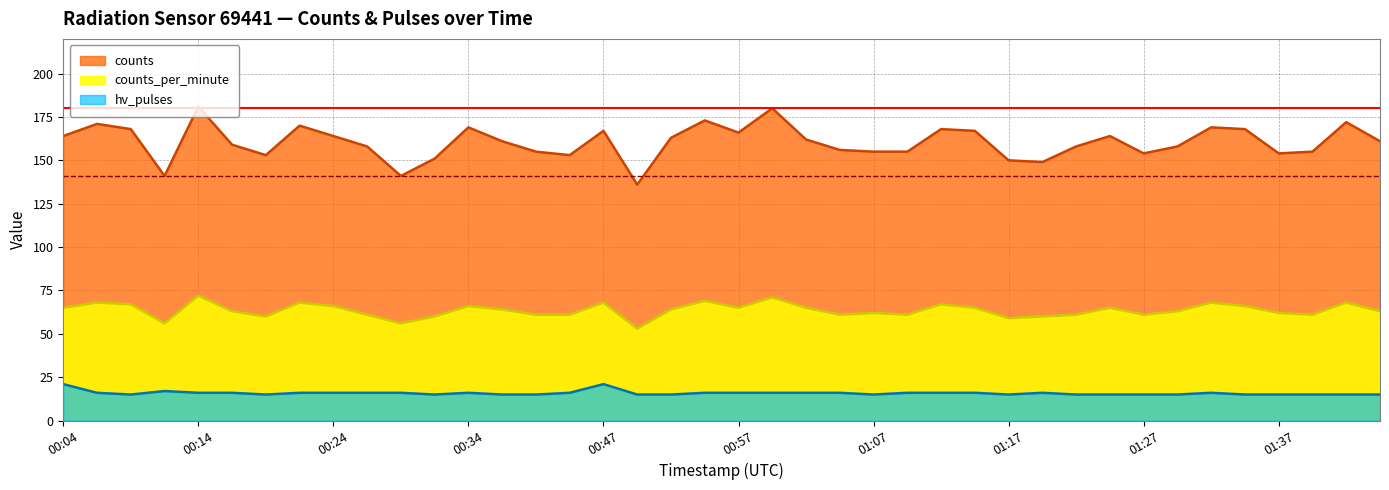

What is the difference between the maximum and minimum values in the counts_per_minute series?

19